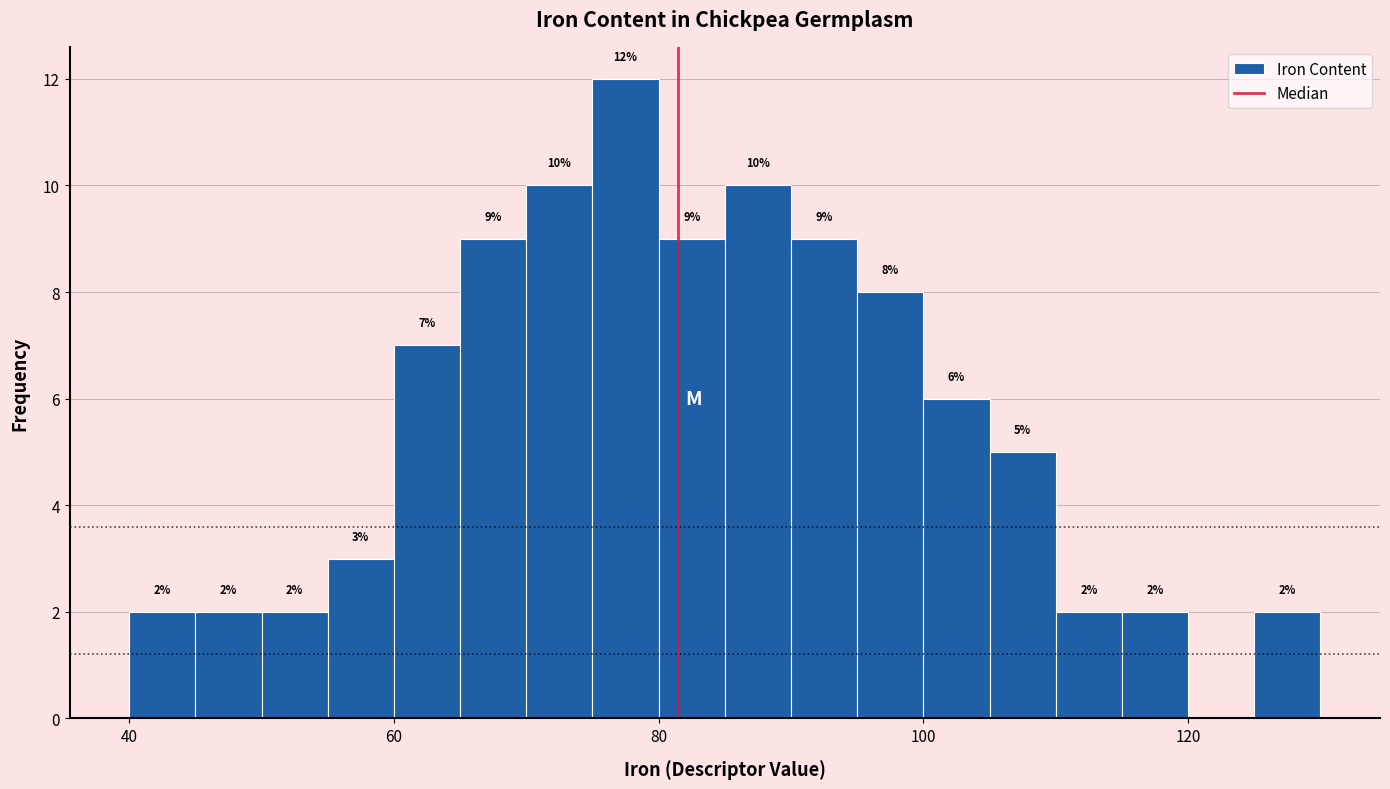

Around what value on the x-axis is the tallest bar? Give the approximate position of its centre, as read against the axis.

78